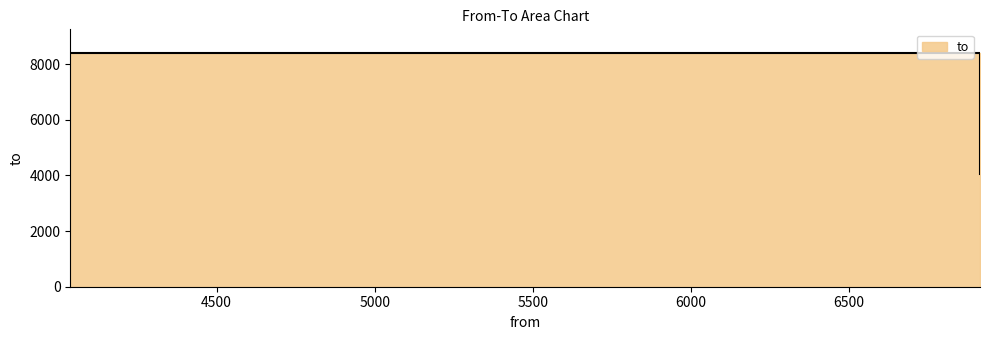

Which has a higher value, 6915 or 4037?

6915